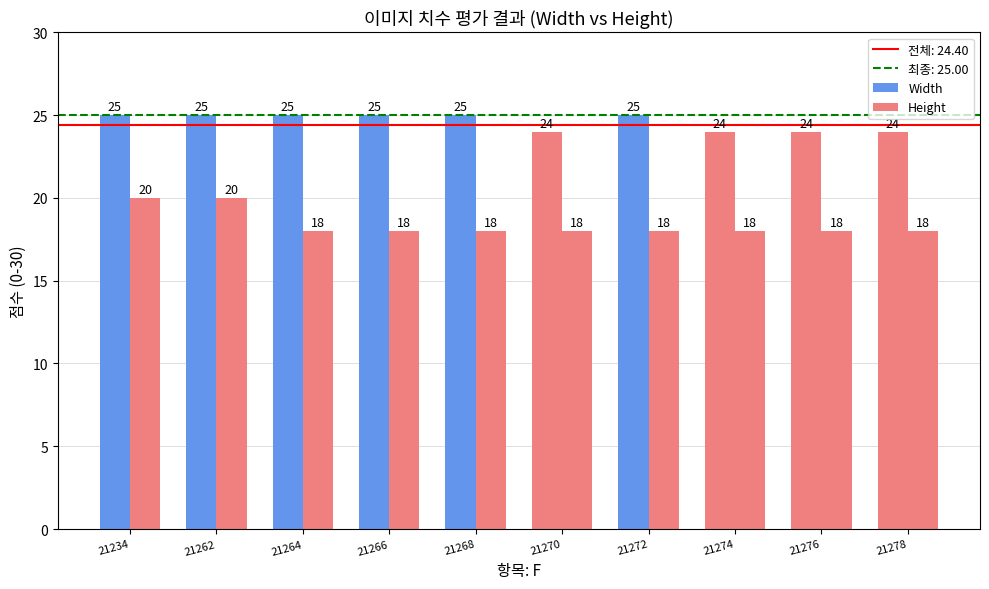

Count the number of categories in the chart.

10